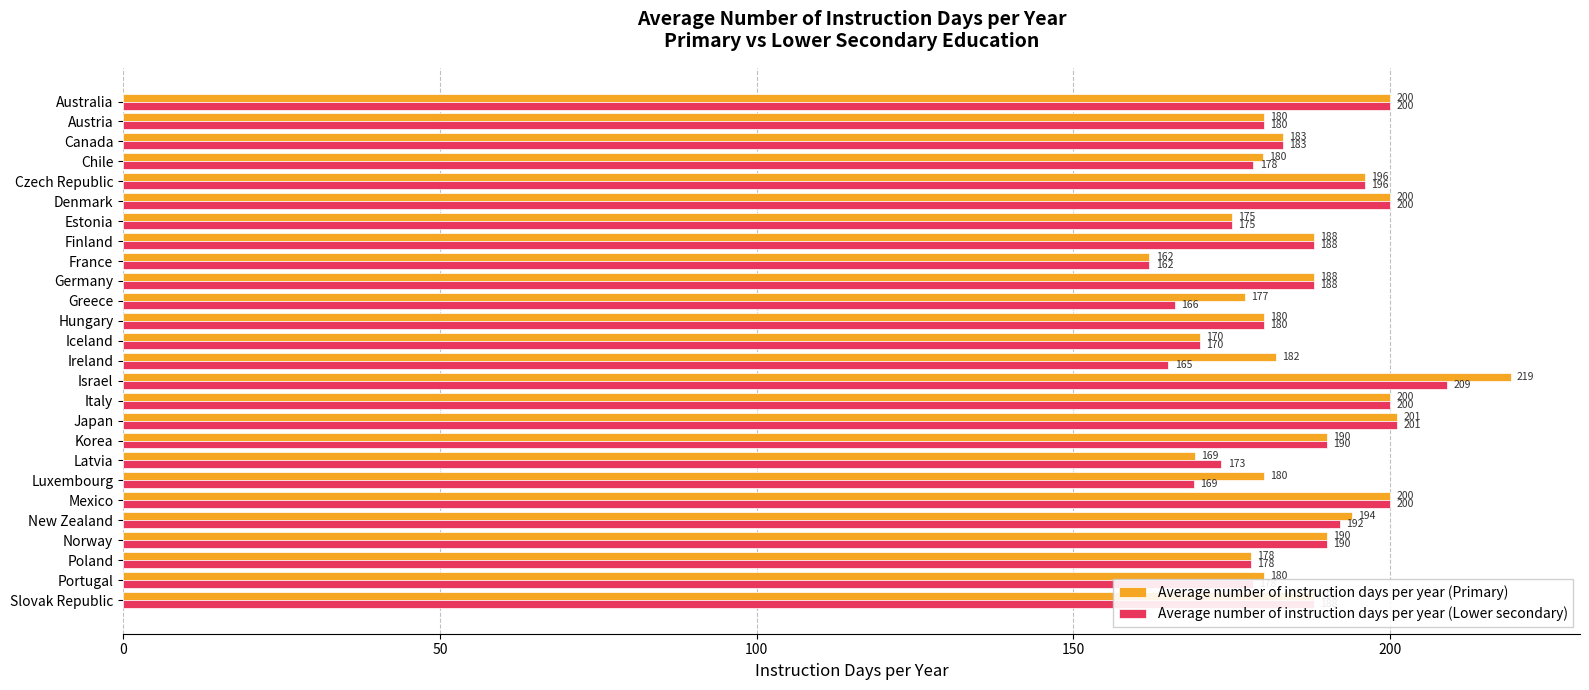

The value of Average number of instruction days per year (Lower secondary) at Slovak Republic is 188.0. True or false?

True